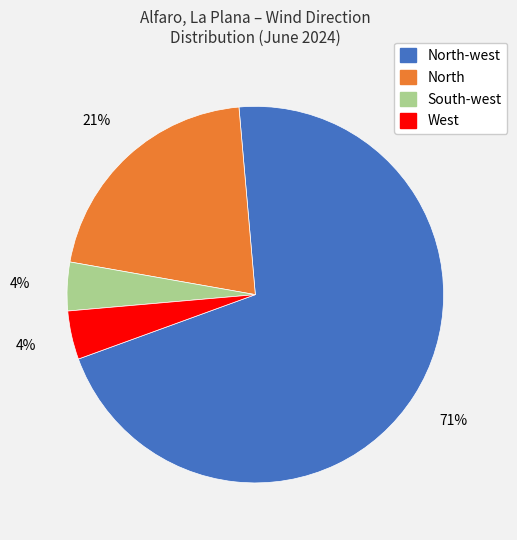

To the nearest percent, what is the difference between the largest and smallest slice percentages?

67%